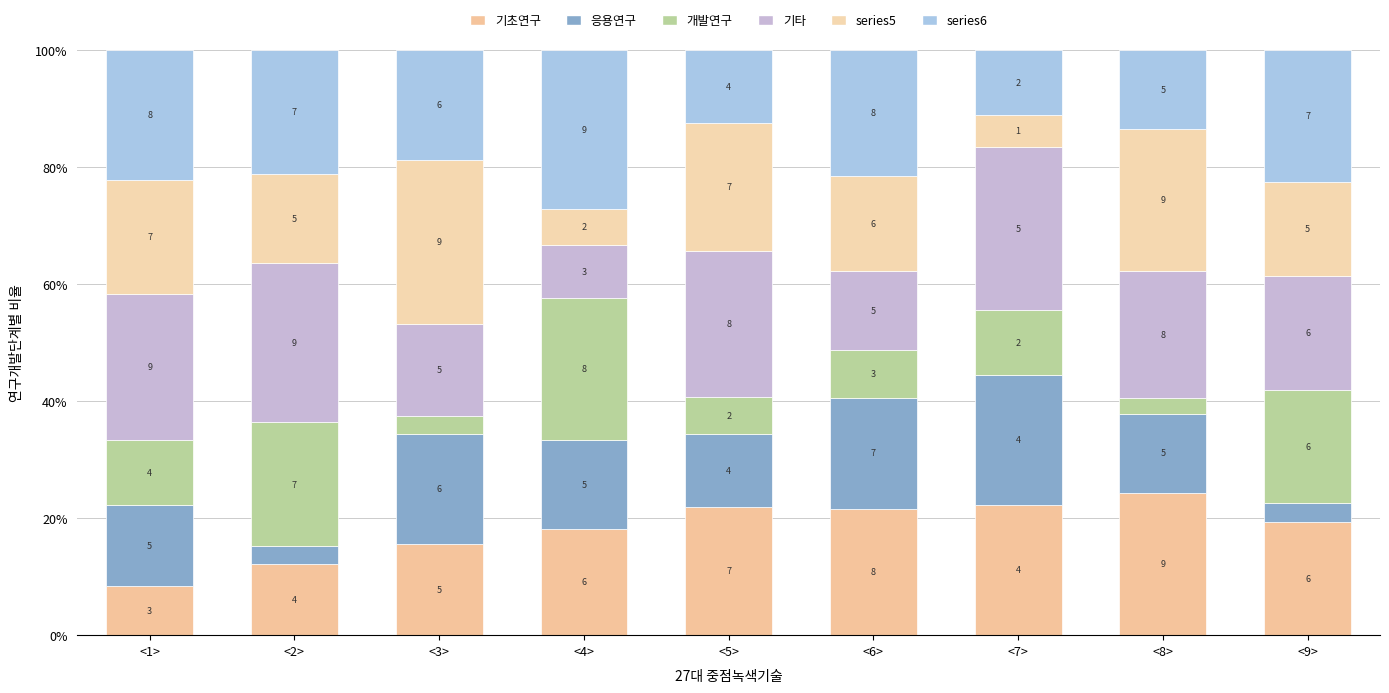

Does the chart contain any negative values?

No